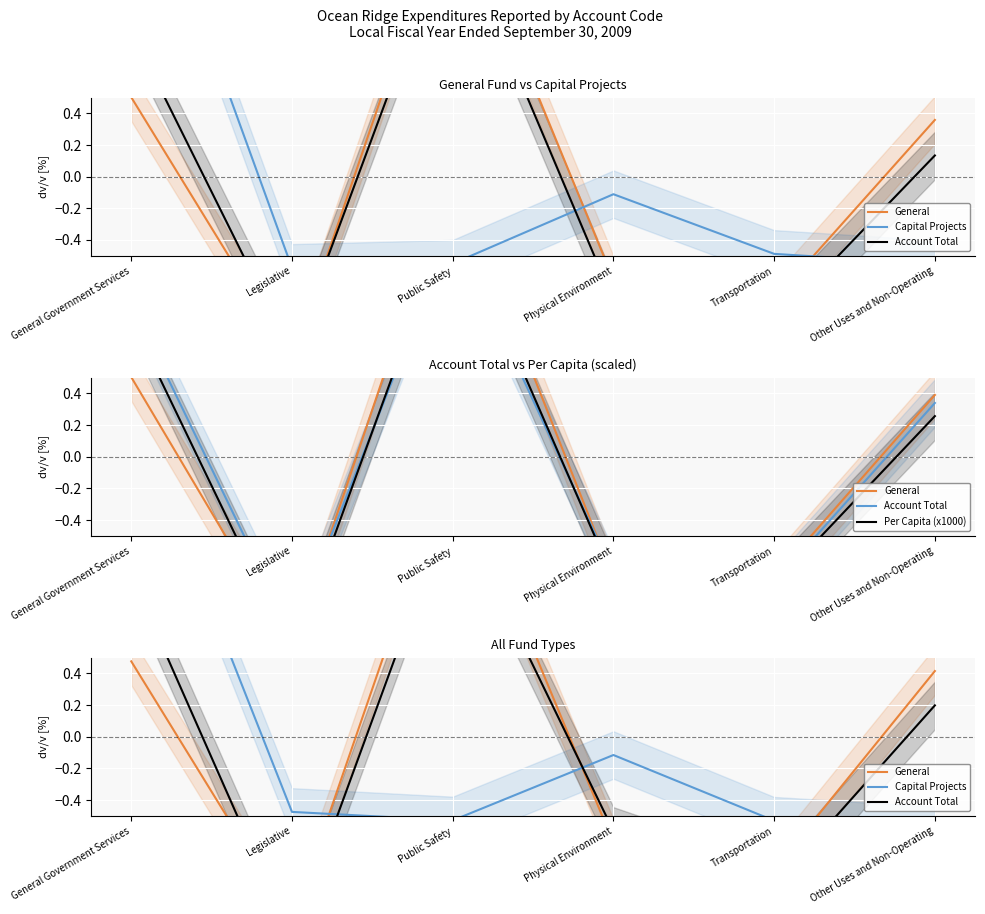

Reading left to right, what are all the values shown in this chart?

General: General Government Services=0.5	Legislative=-1.2	Public Safety=1.8	Physical Environment=-0.7	Transportation=-0.8	Other Uses and Non-Operating=0.4
Capital Projects: General Government Services=2.1	Legislative=-0.5	Public Safety=-0.5	Physical Environment=-0.1	Transportation=-0.5	Other Uses and Non-Operating=-0.6
Account Total: General Government Services=1.0	Legislative=-1.3	Public Safety=1.5	Physical Environment=-0.6	Transportation=-0.9	Other Uses and Non-Operating=0.2
Per Capita (x1000): General Government Services=0.9	Legislative=-1.2	Public Safety=1.6	Physical Environment=-0.8	Transportation=-0.8	Other Uses and Non-Operating=0.3